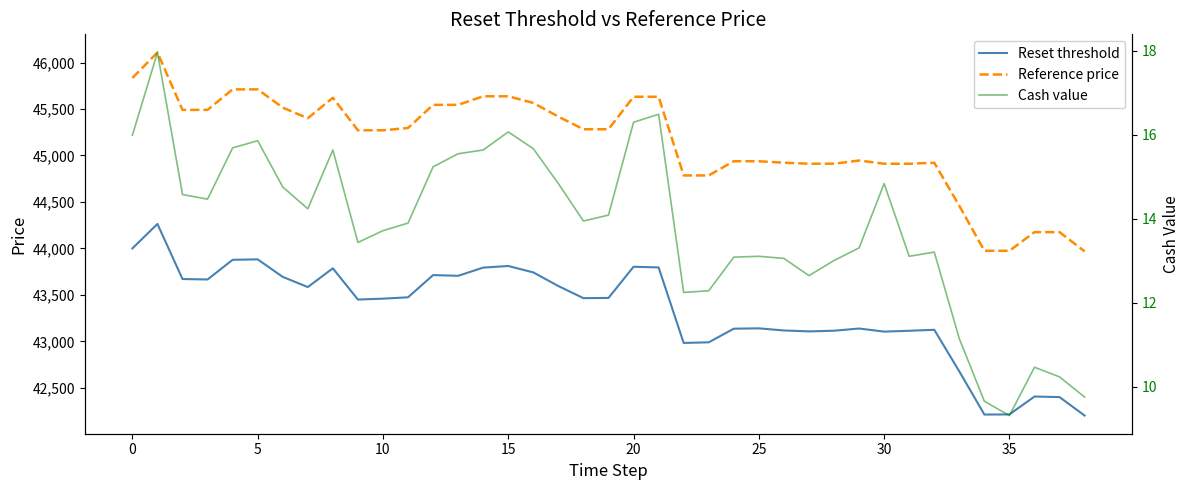

What value does the Reset threshold series have at 22?

42983.8